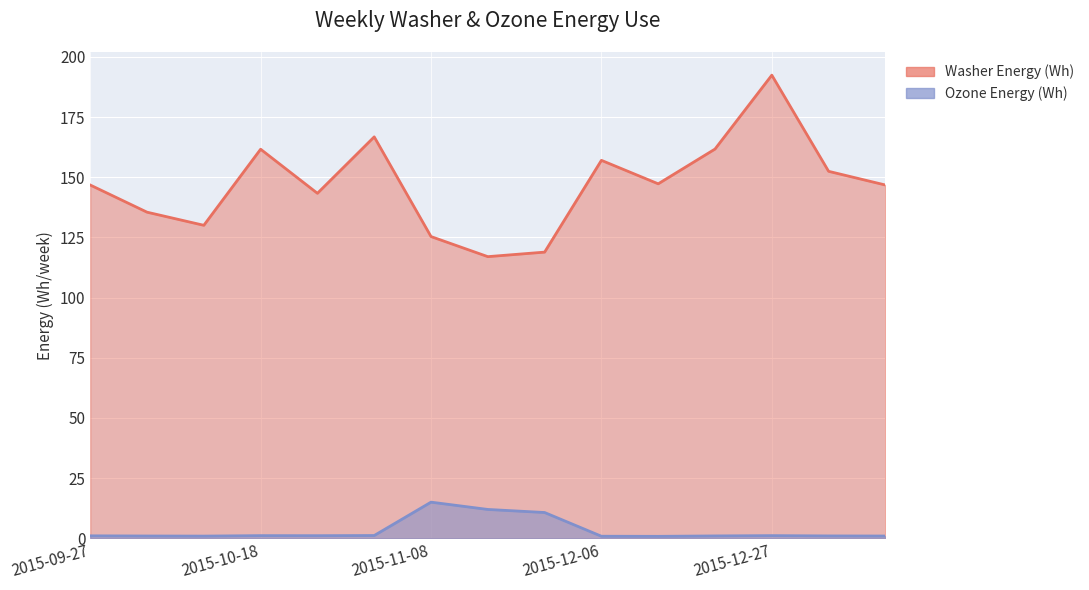

True or false: Washer Energy (Wh) and Ozone Energy (Wh) intersect in this chart.

False